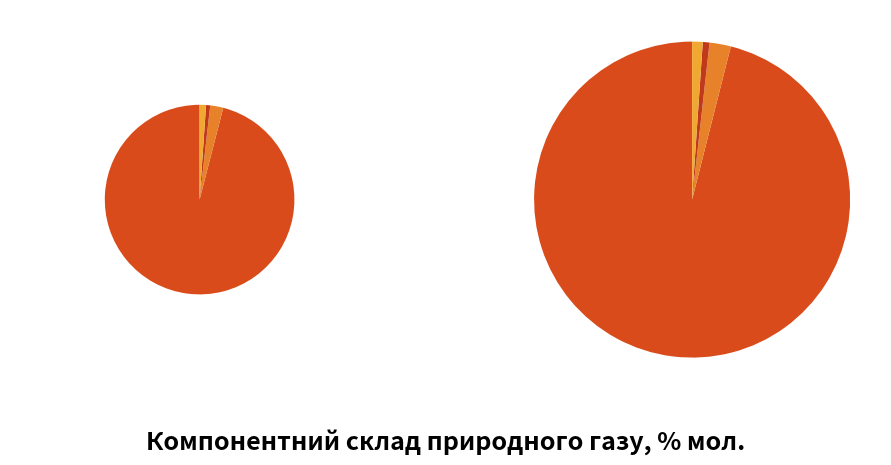

Count the number of slices in the pie.

4